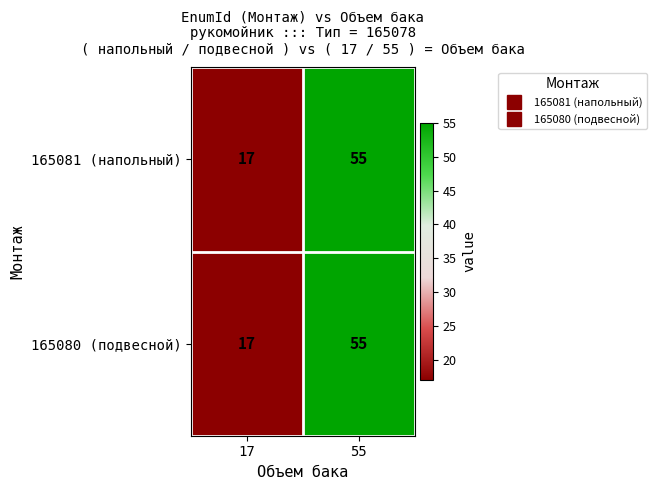

What is the total value across all series at 55?

110